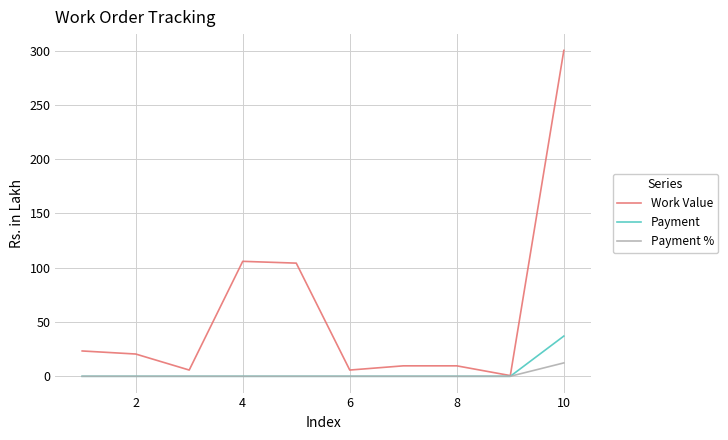

What is the highest value of the Payment series?

37.1